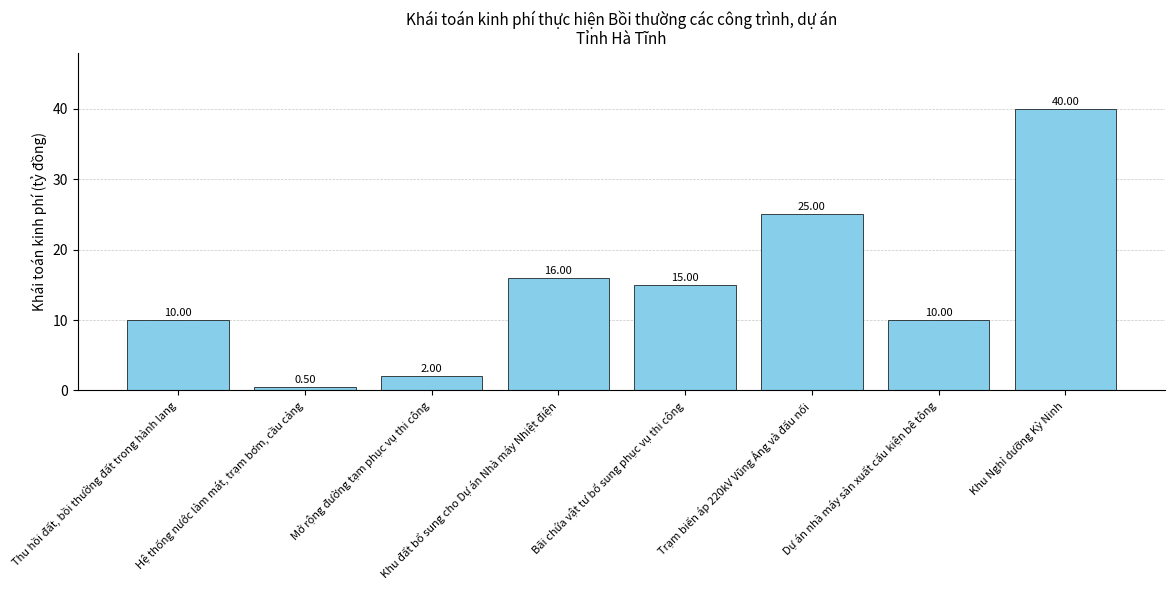

Reading left to right, extract all data points from this chart.

Thu hồi đất, bồi thường đất trong hành lang=10.0	Hệ thống nước làm mát, trạm bơm, cầu cảng=0.5	Mở rộng đường tạm phục vụ thi công=2.0	Khu đất bổ sung cho Dự án Nhà máy Nhiệt điện=16.0	Bãi chứa vật tư bổ sung phục vụ thi công=15.0	Trạm biến áp 220kV Vũng Áng và đấu nối=25.0	Dự án nhà máy sản xuất cấu kiện bê tông=10.0	Khu Nghỉ dưỡng Kỳ Ninh=40.0